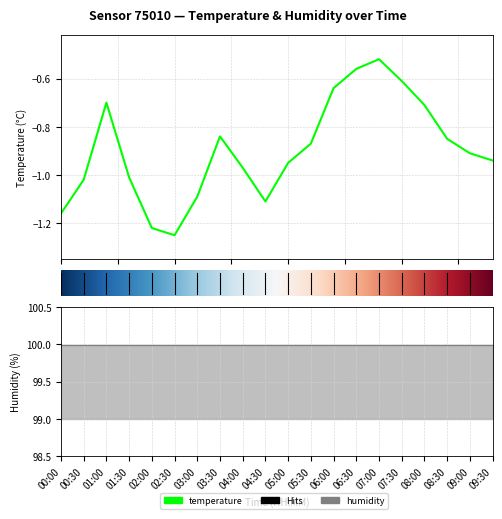

At which category does the data reach its first local peak?

01:00